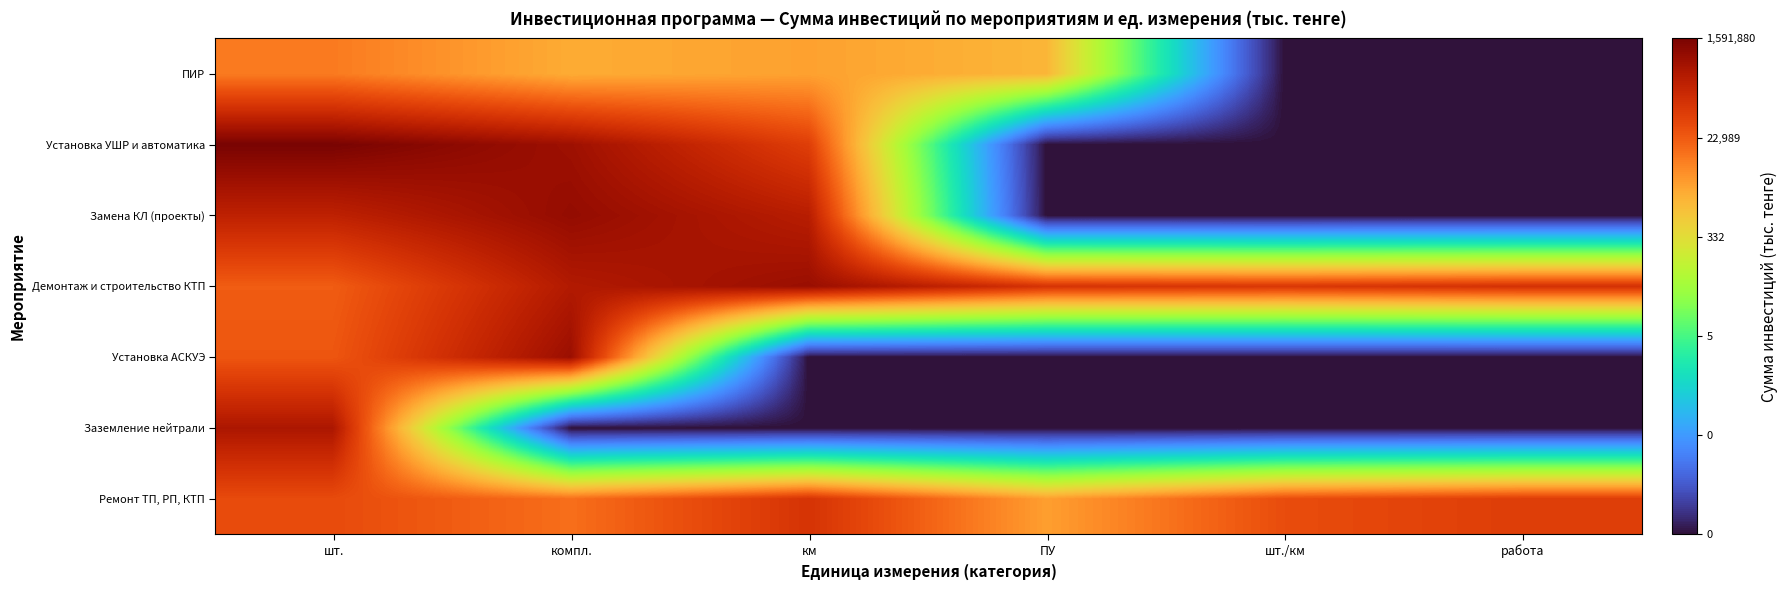

What is the spread (max minus min) of values at работа?

8.0